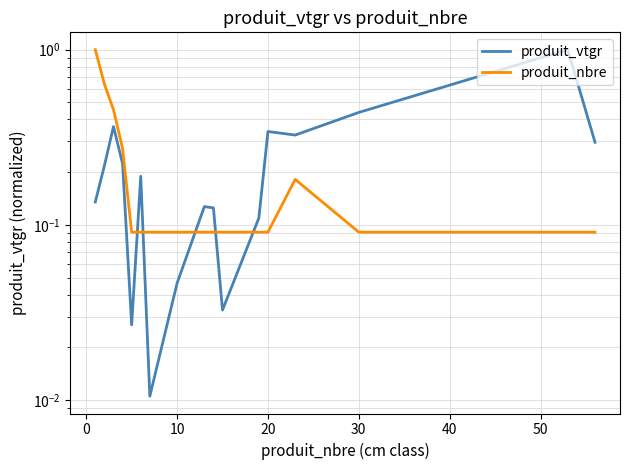

Is it true that produit_nbre equals 1.1 at 0?

False